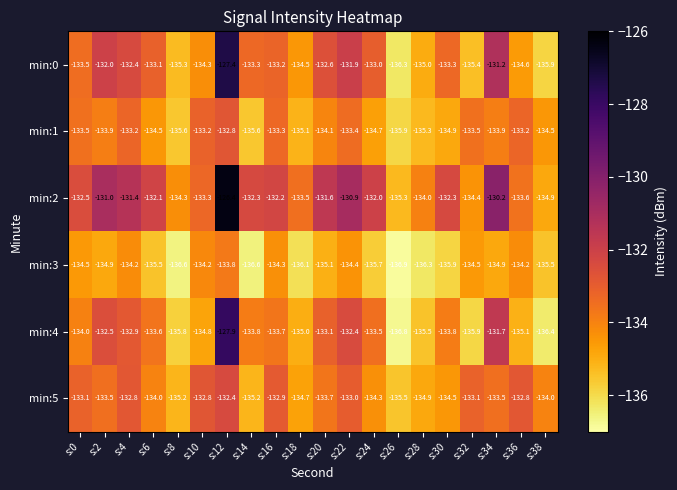

What is the spread (max minus min) of values at s:0?

2.0